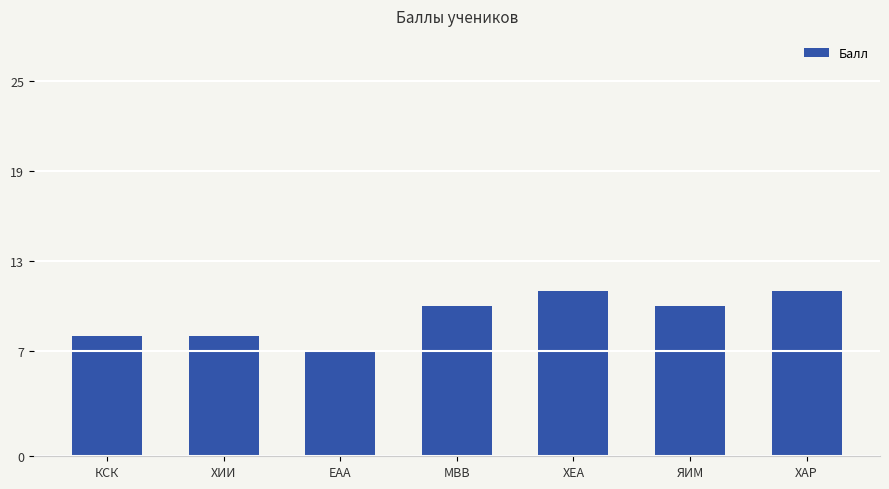

Reading left to right, extract all data points from this chart.

КСК=8	ХИИ=8	ЕАА=7	МВВ=10	ХЕА=11	ЯИМ=10	ХАР=11